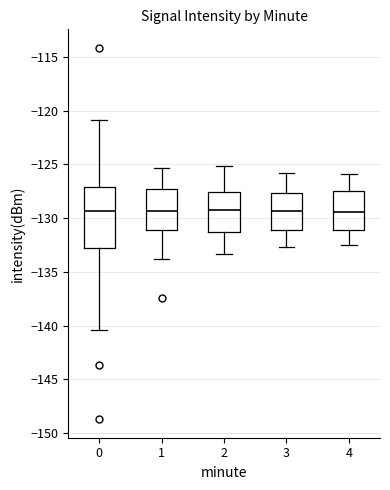

Reading left to right, read every box against the y-axis: the position of its median line, the range the box covers, and the ends of its whiskers. The values are not printed on the chart, so give them approximately, as read against the axis.

0: median -129.5, box -133.0 to -127.0, whiskers -140.5 to -121.0
1: median -129.5, box -131.0 to -127.5, whiskers -134.0 to -125.5
2: median -129.0, box -131.5 to -127.5, whiskers -133.5 to -125.0
3: median -129.5, box -131.0 to -127.5, whiskers -132.5 to -126.0
4: median -129.5, box -131.0 to -127.5, whiskers -132.5 to -126.0